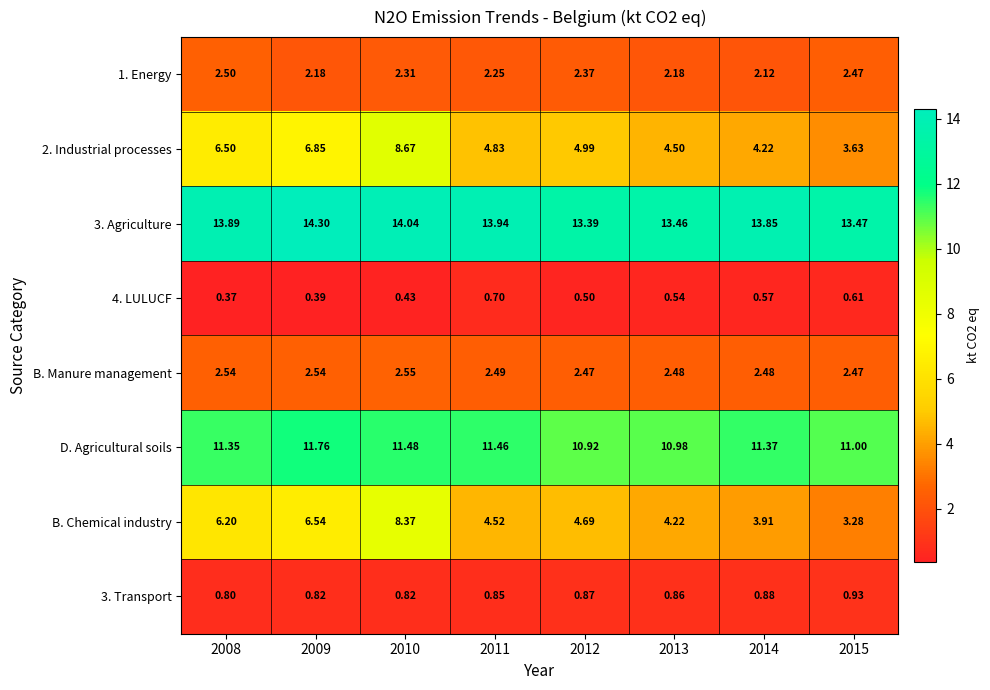

Is the value of B. Manure management at 2010 greater than the value of B. Chemical industry at 2009?

No